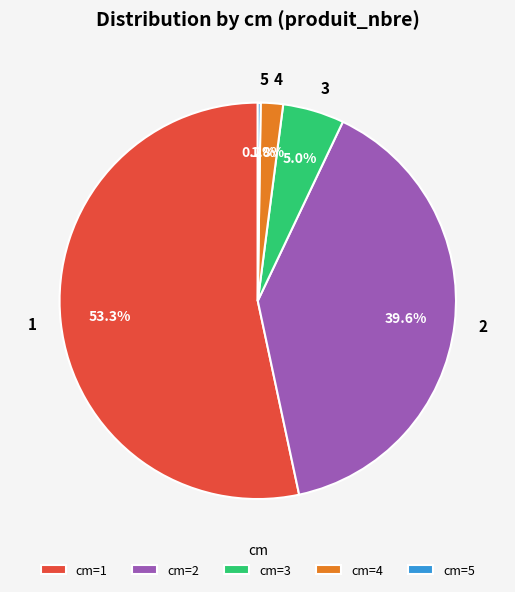

To the nearest percent, what percentage of the pie is 2?

40%